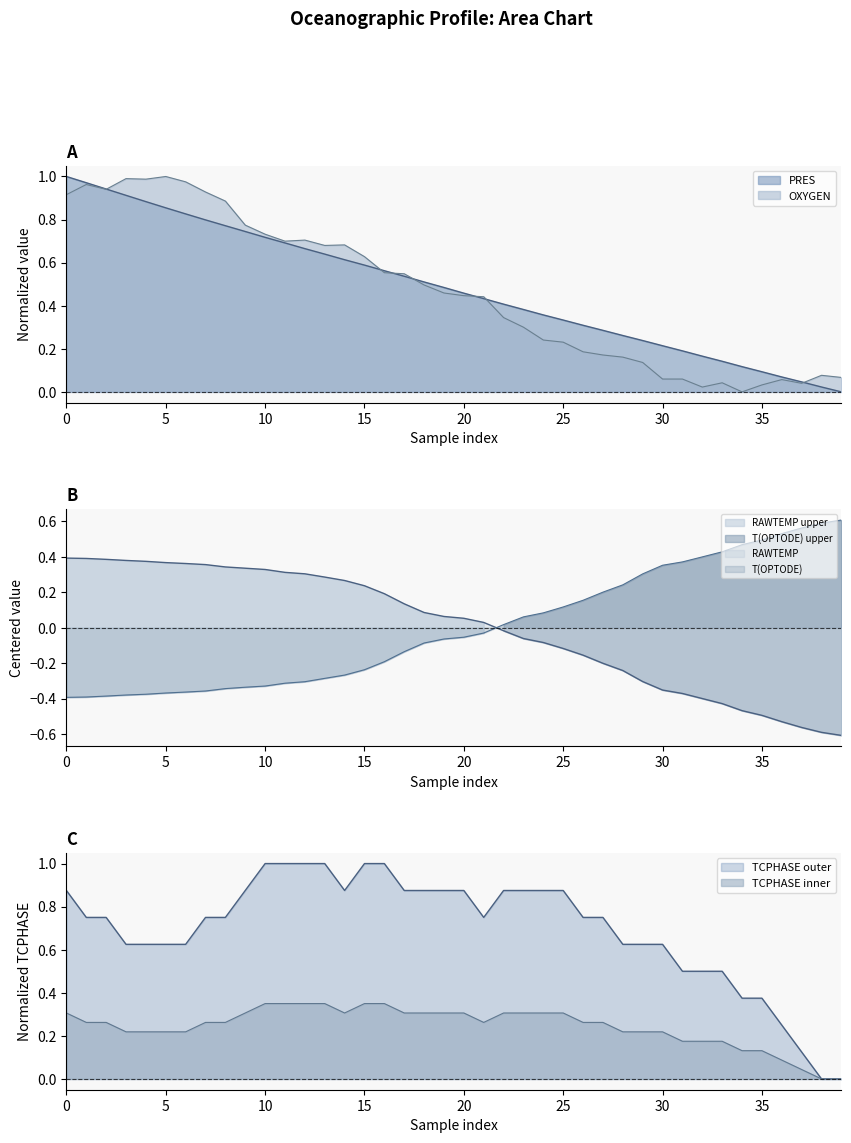

What is the difference between the RAWTEMP values at 7 and 14?

0.1